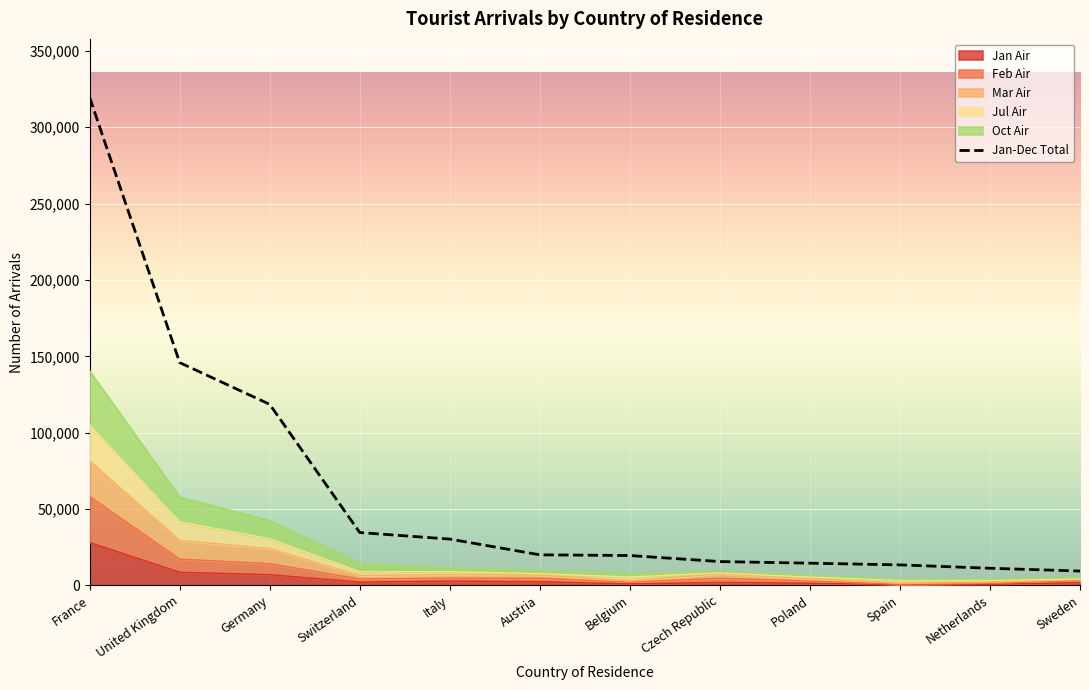

Reading right to left, transcribe all the data shown in this chart.

9378	11208	13413	14524	15590	19531	20001	30307	34585	118546	145873	319522